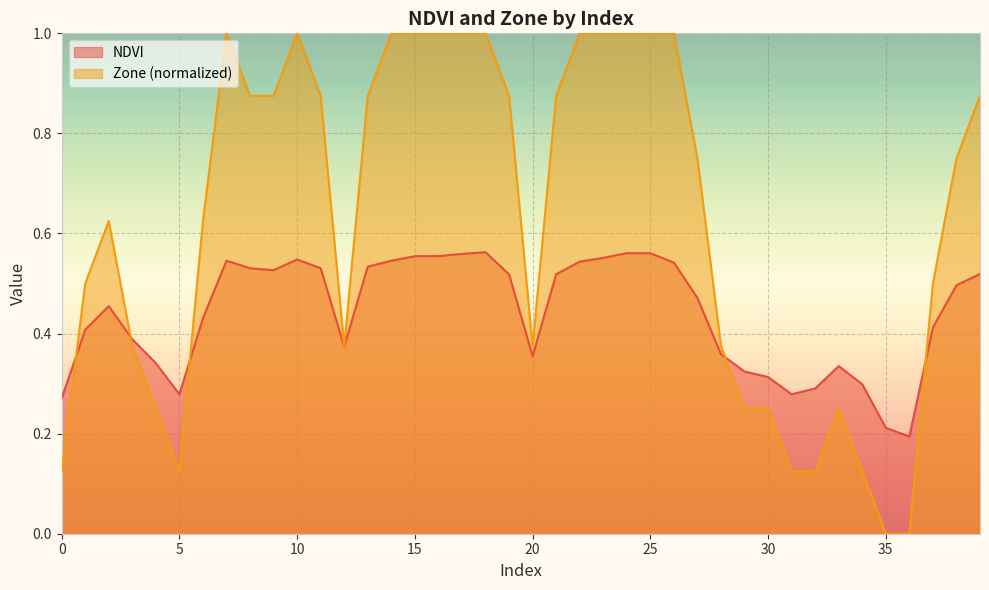

Which category has the highest value in the Zone series?

7